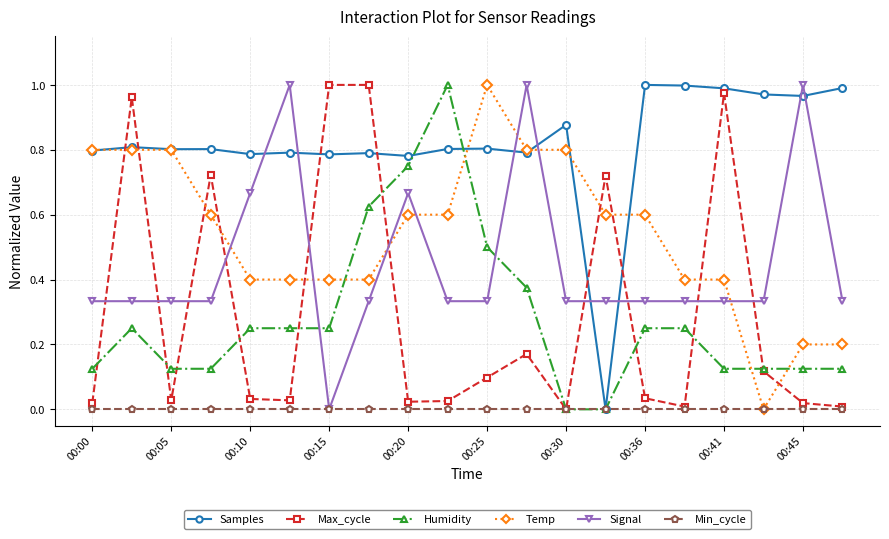

True or false: Signal and Temp cross at least once.

True